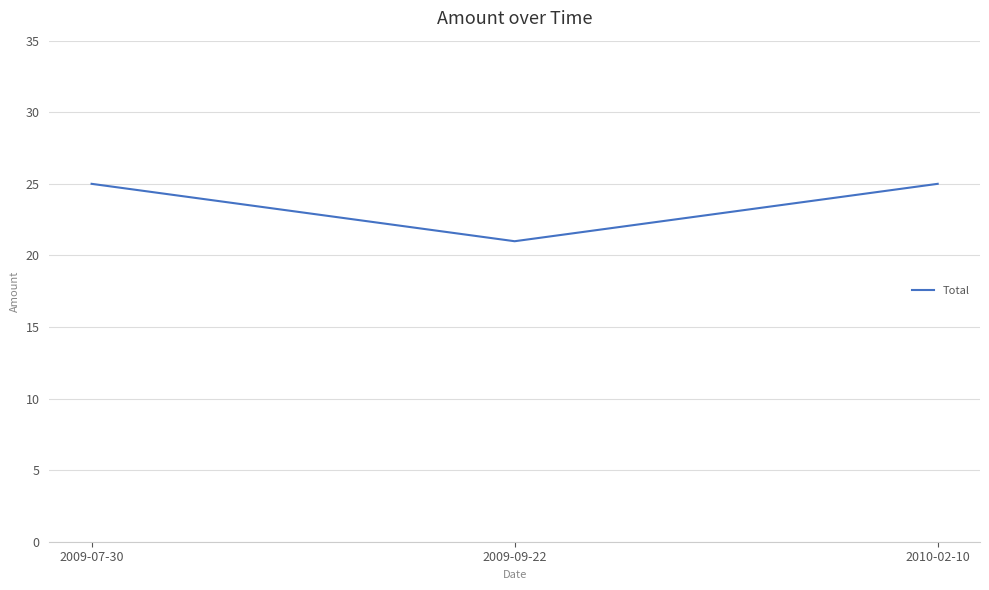

How many values are below 25?

1